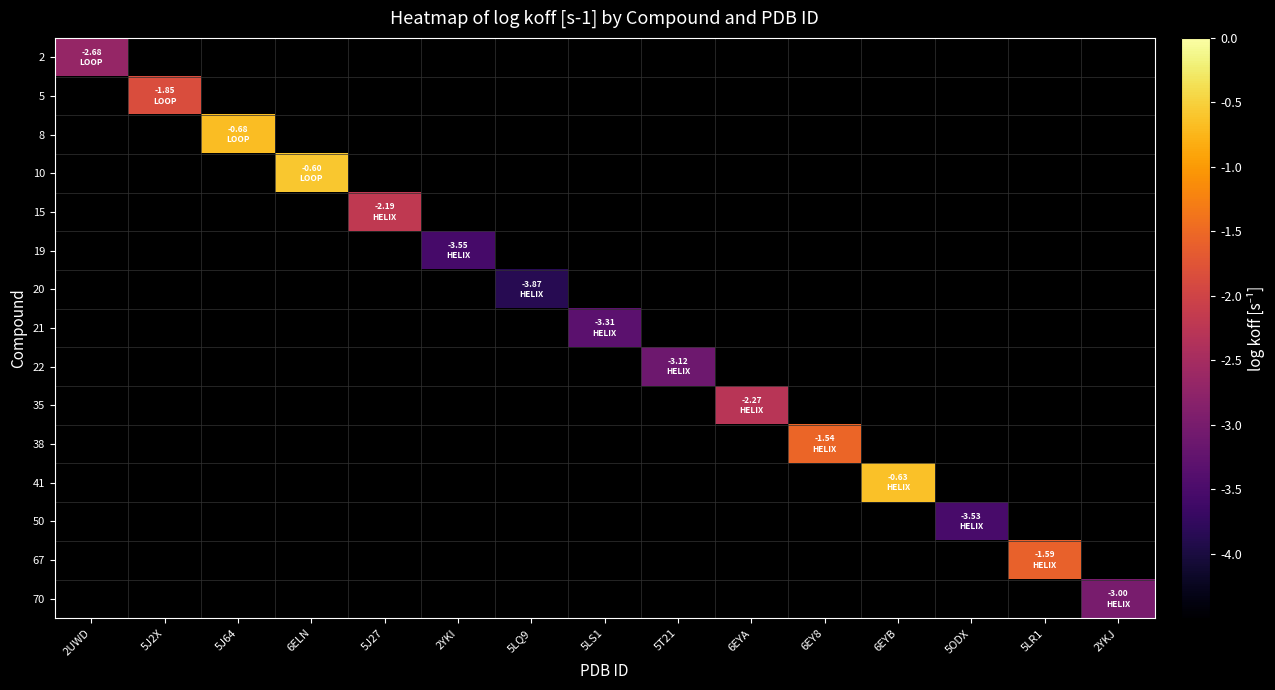

What is the smallest value displayed?

-3.9